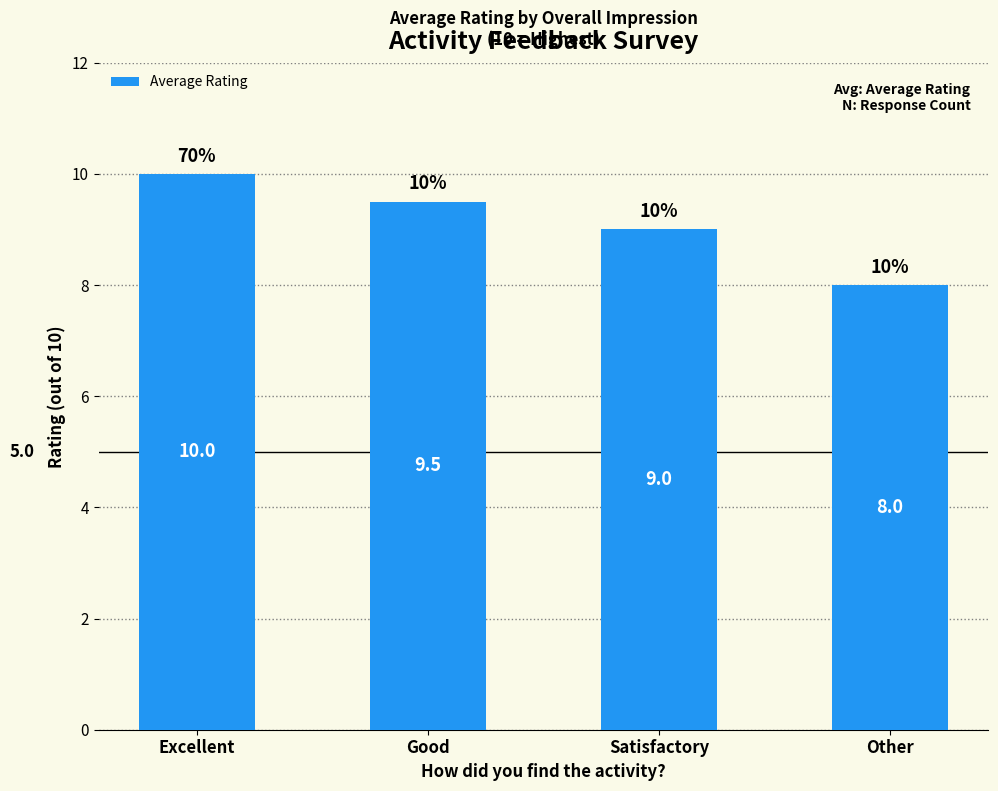

Which category has the lowest value across all series?

Other